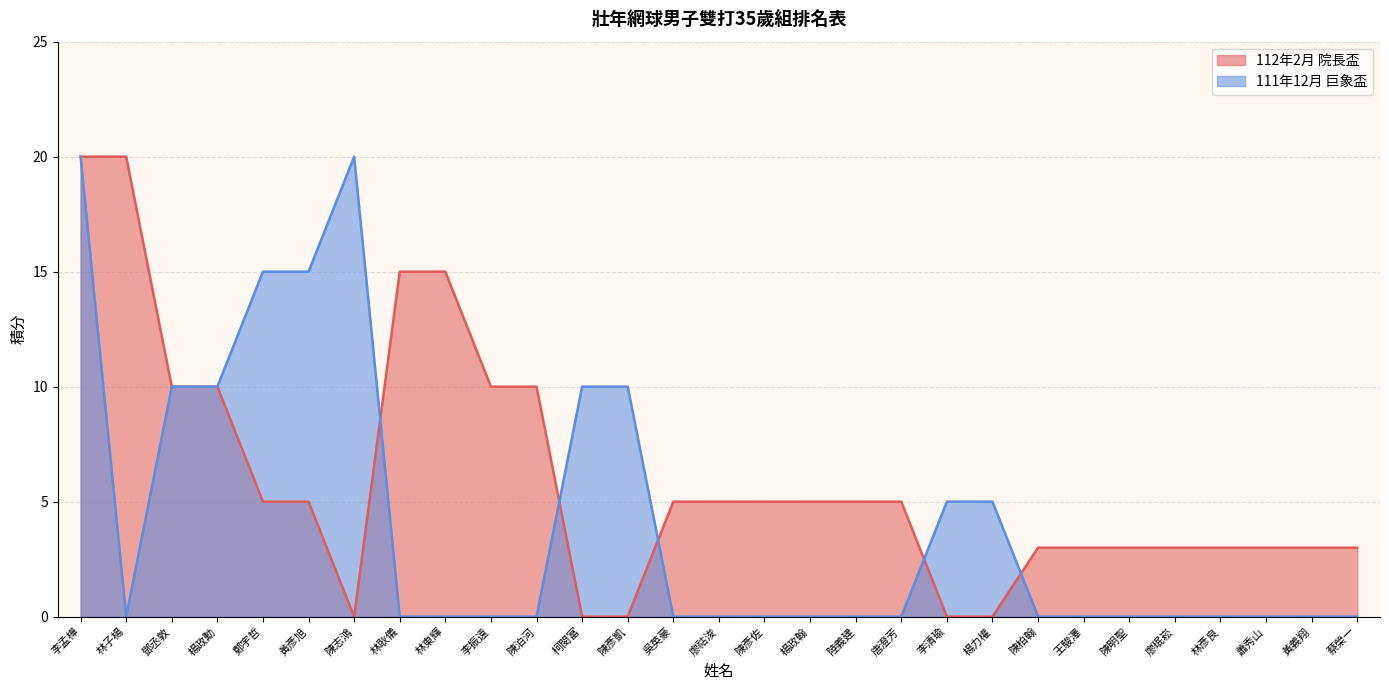

Does the chart display data point markers on the line(s)?

No